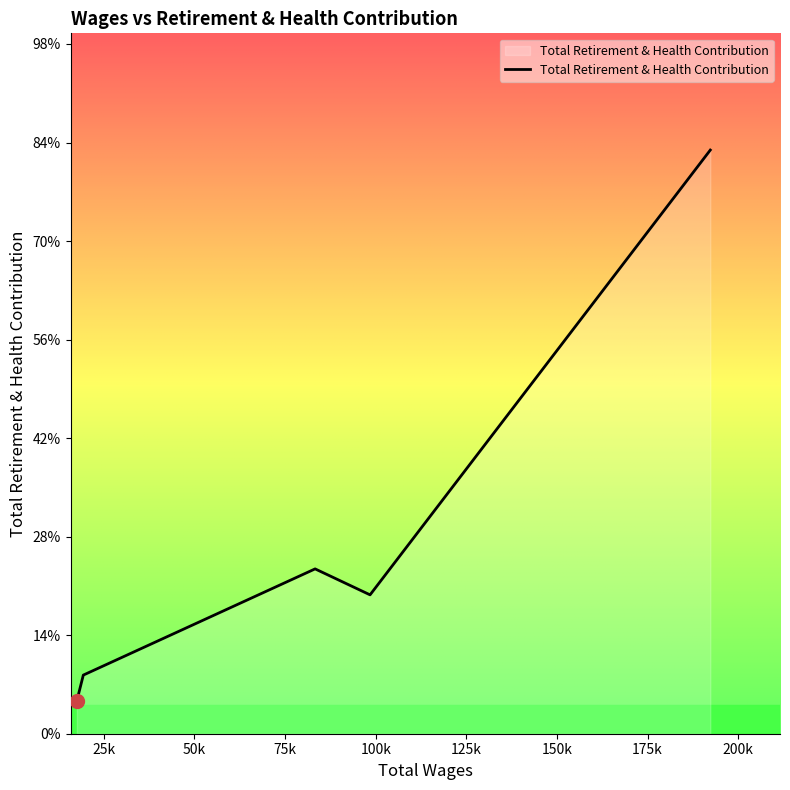

Does the chart display data point markers on the line(s)?

No